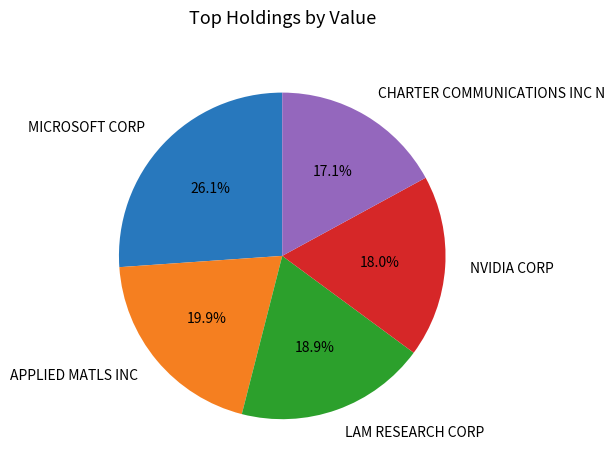

To the nearest percent, what is the difference between the largest and smallest slice percentages?

9%